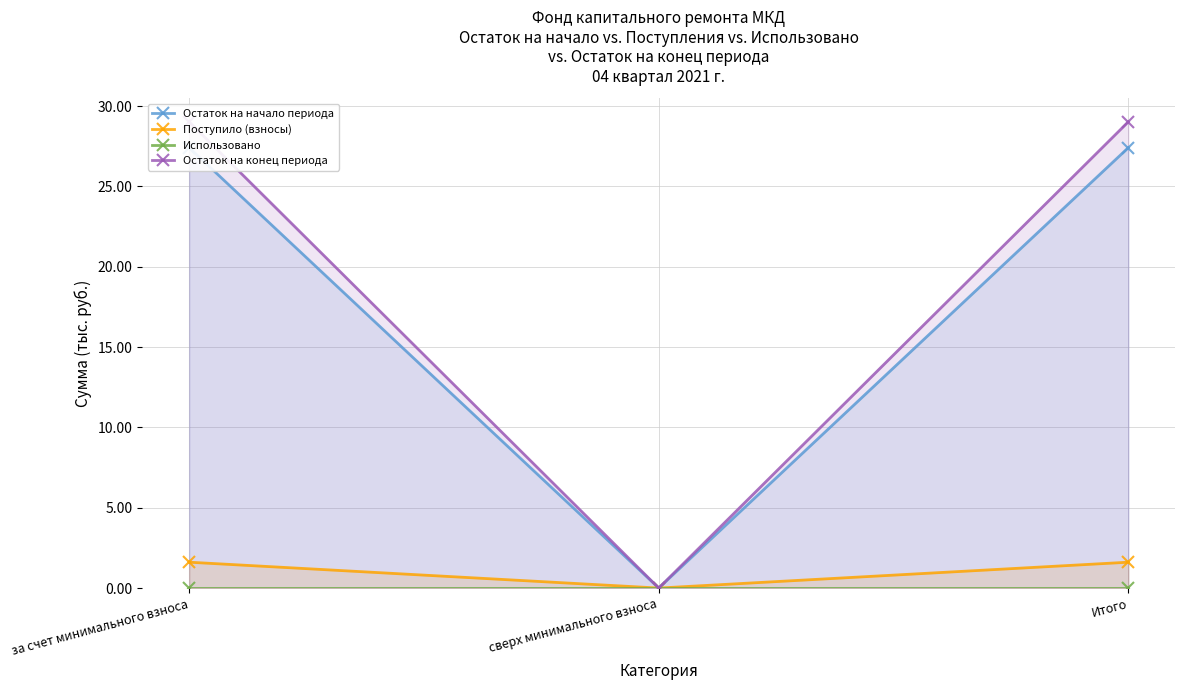

How many data points in Остаток на конец периода are less than 29?

1